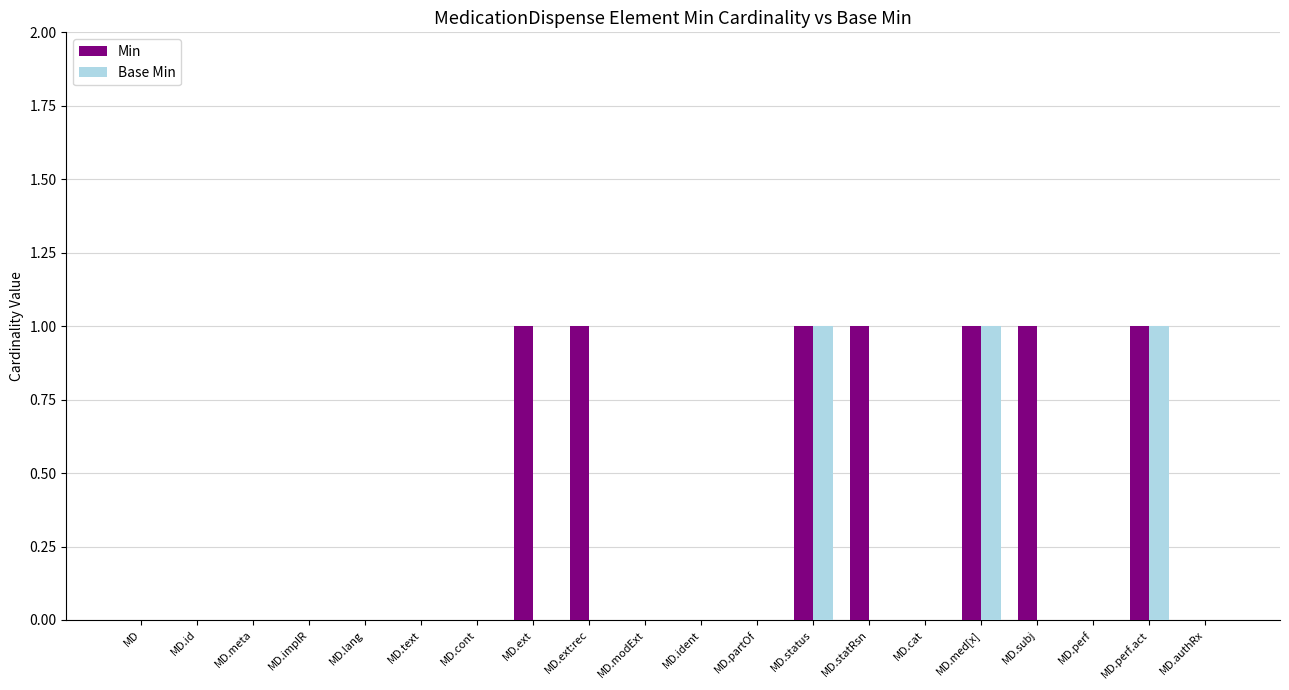

Is it true that Min equals 1 at MD.med[x]?

True